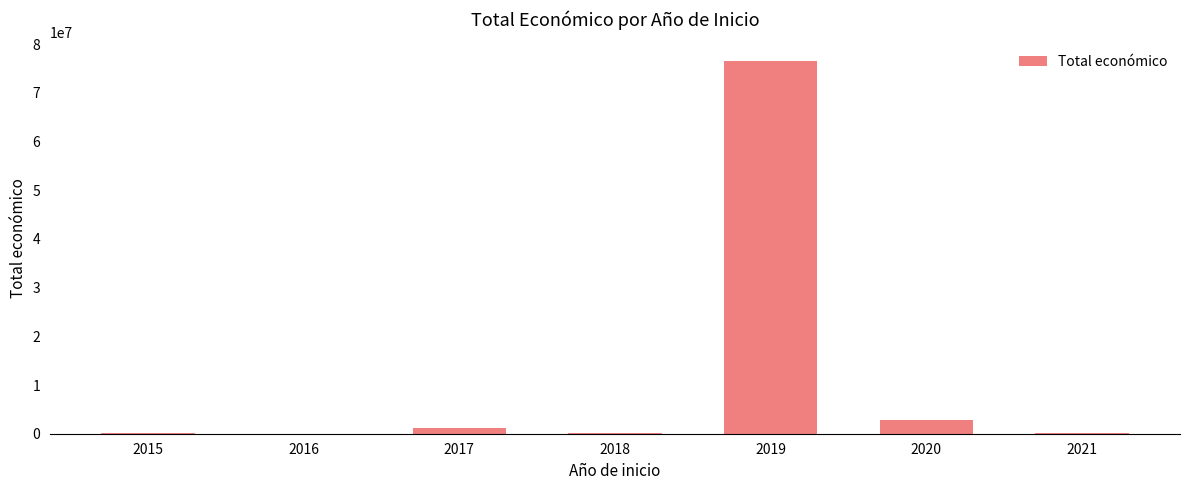

What is the greatest value displayed?

76551396